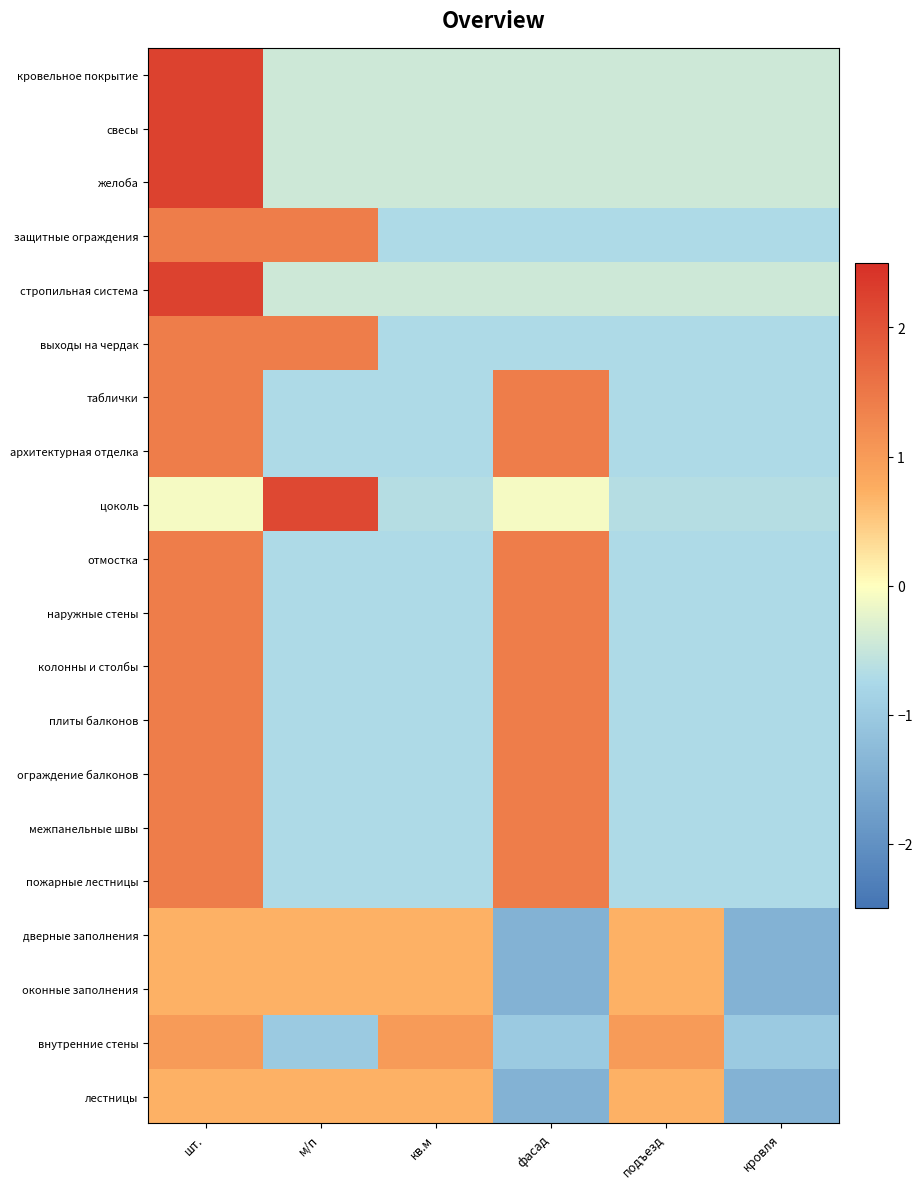

What is the total value across all series at м/п?

-2.0